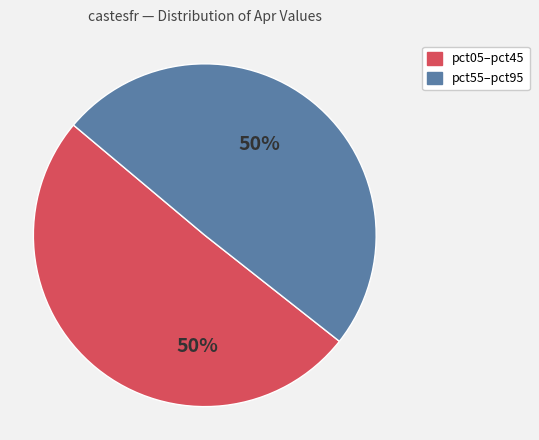

True or false: pct05–pct45 accounts for 50% of the total.

True